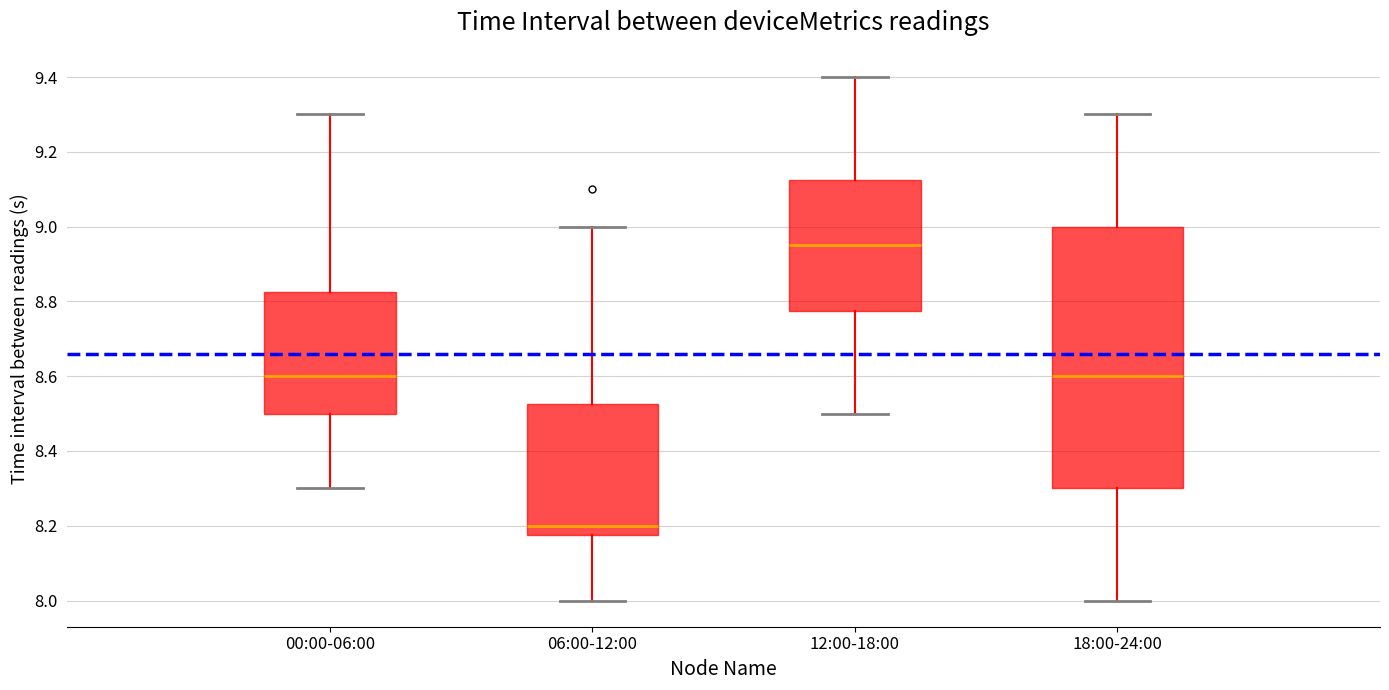

Which box has the lowest median line?

06:00-12:00